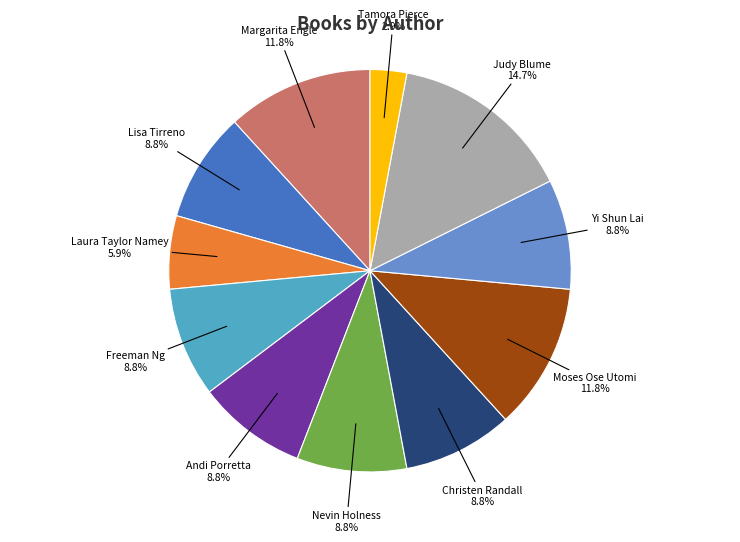

What is the smallest slice in the pie chart?

Tamora Pierce